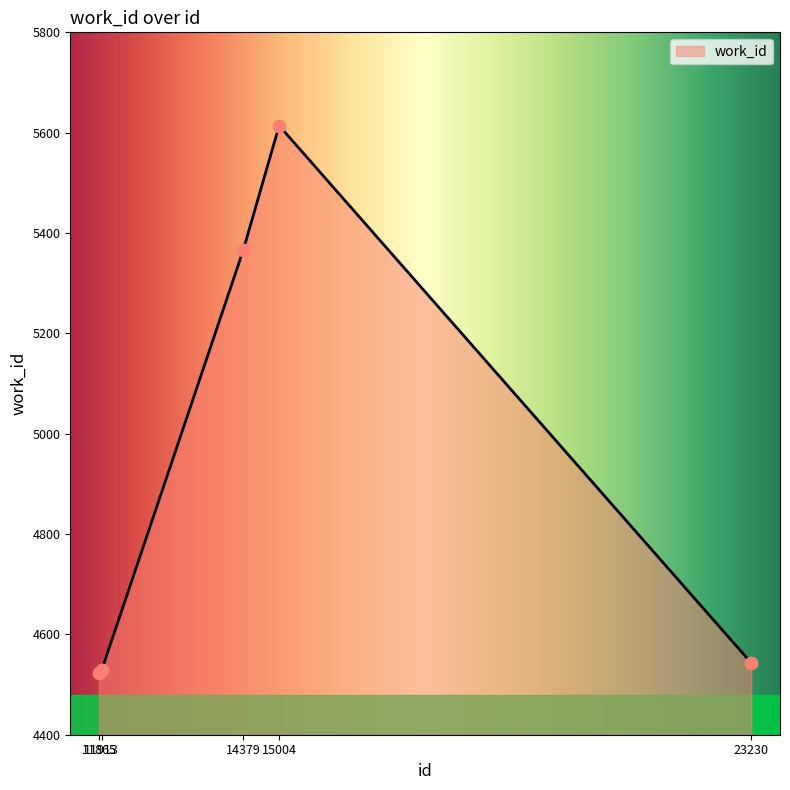

What is the change in value from 11865 to 23230?

+19